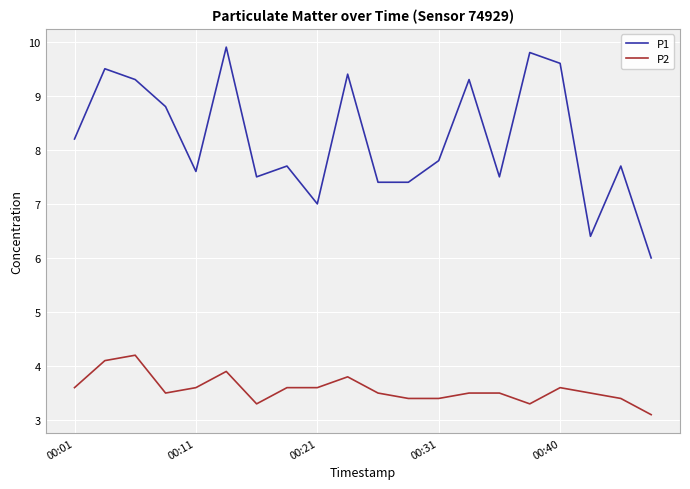

List the series in order of their overall mean, highest first.

P1, P2